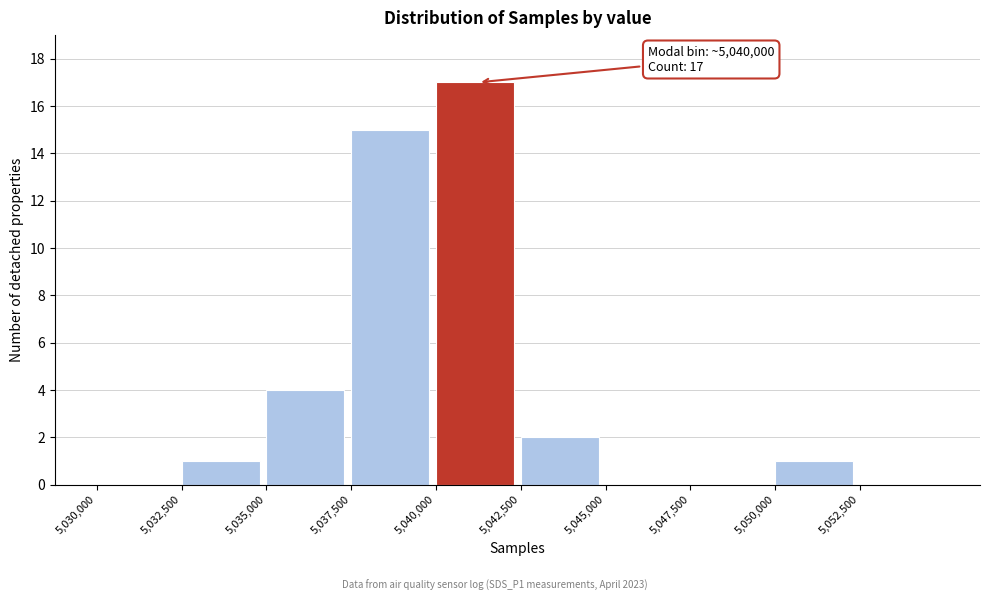

Which range on the x-axis has the tallest bar?

5040000 to 5042500